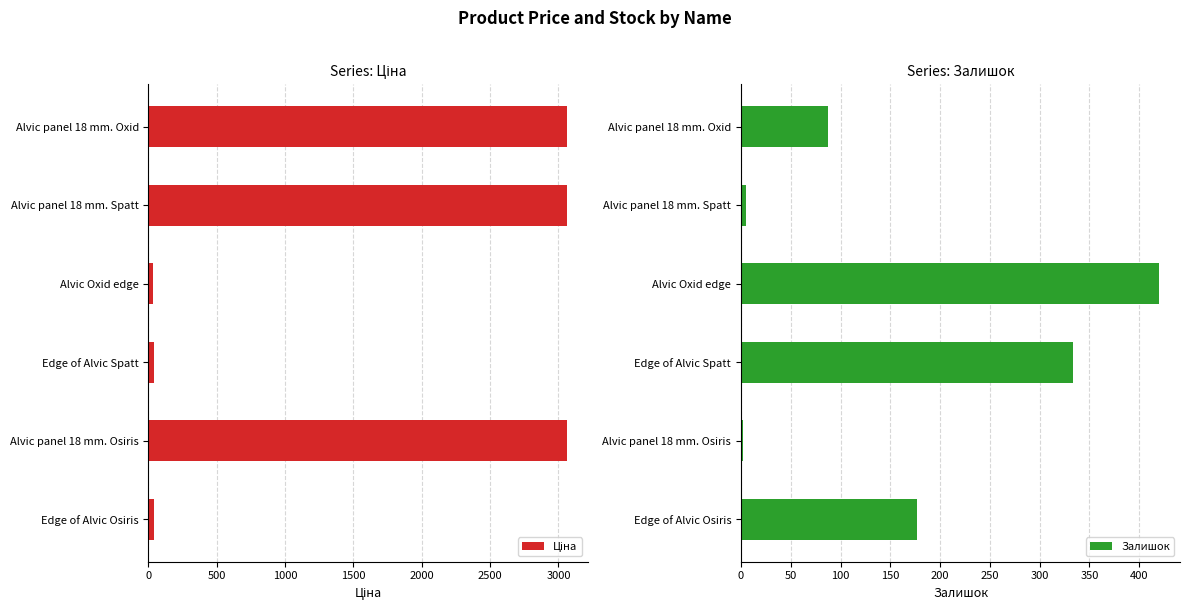

What is the sum of the Ціна values at 500 and 2500?

6119.3